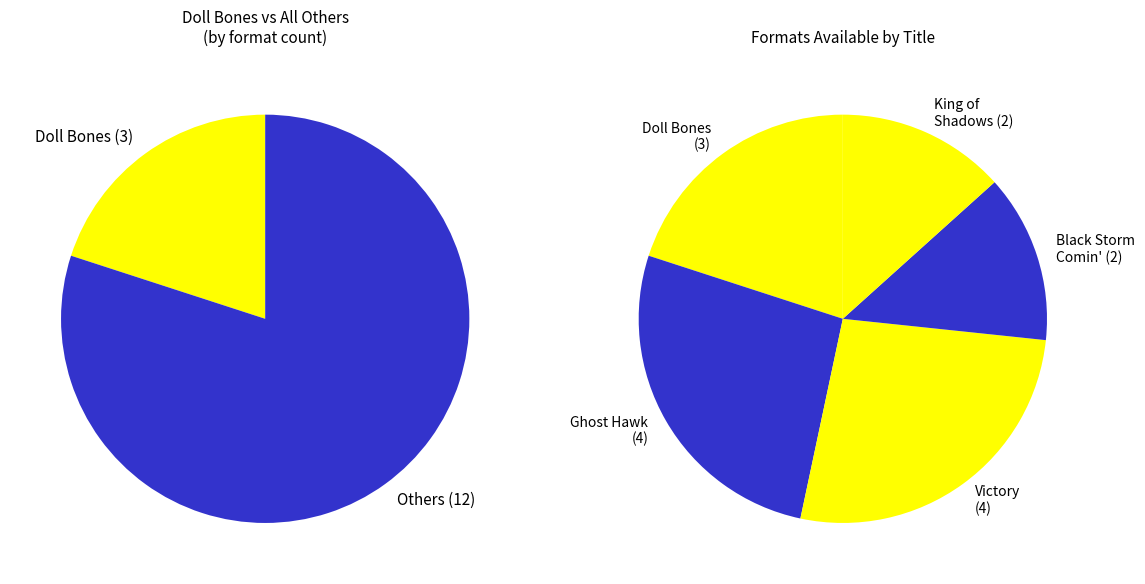

Which category has the biggest portion of the pie?

Ghost Hawk